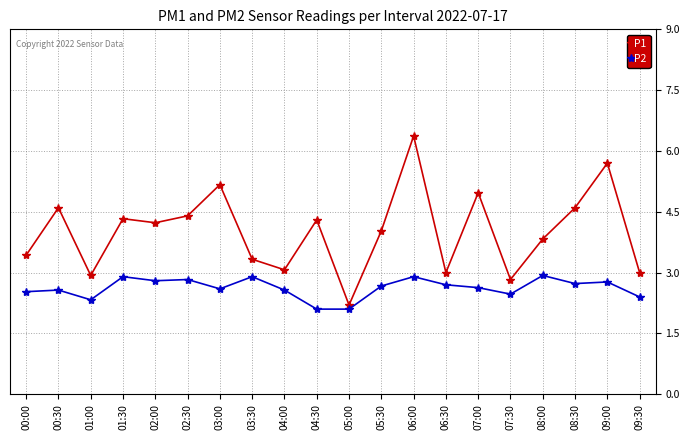

True or false: P1 and P2 intersect in this chart.

False